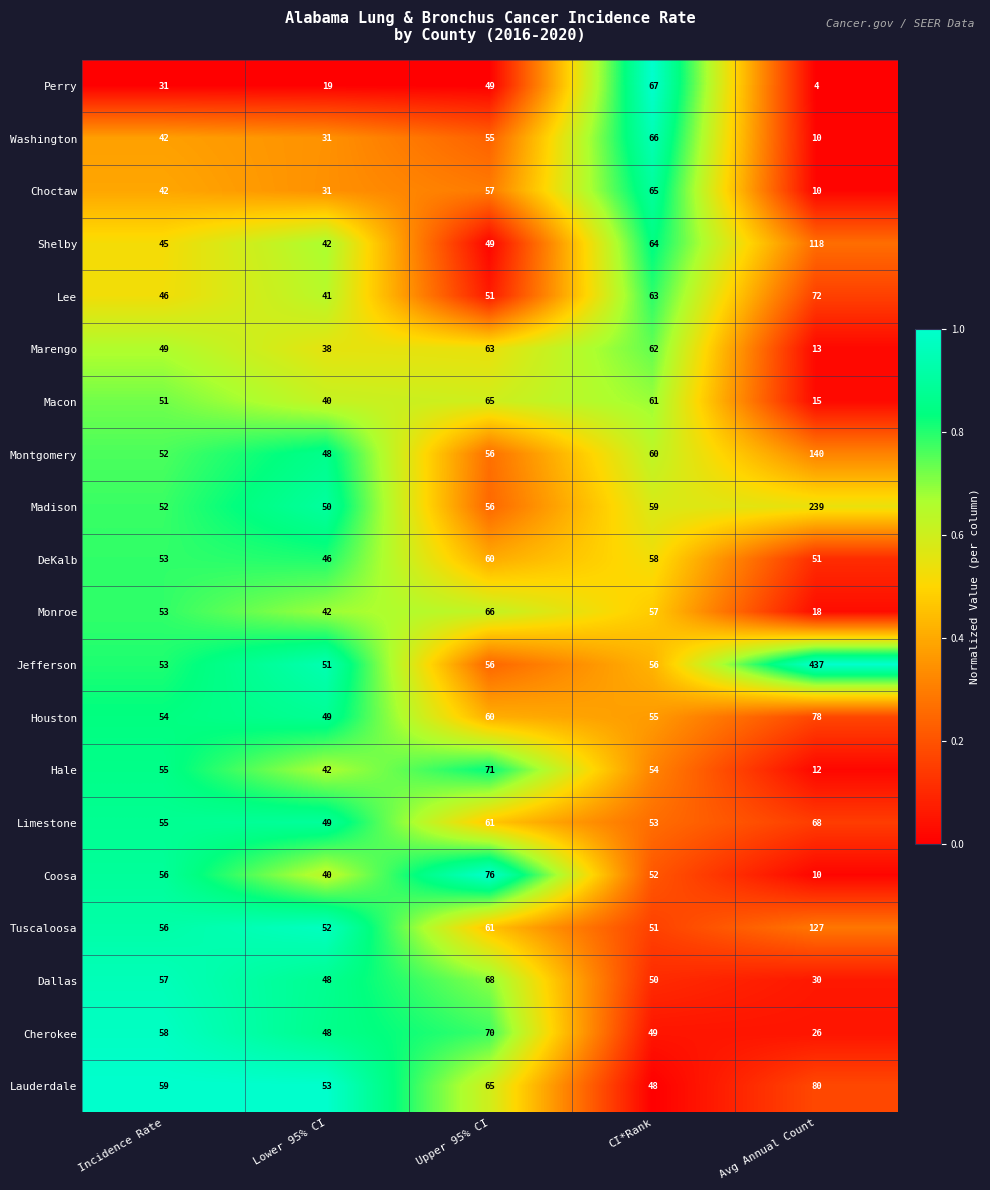

How many series are shown in this chart?

20